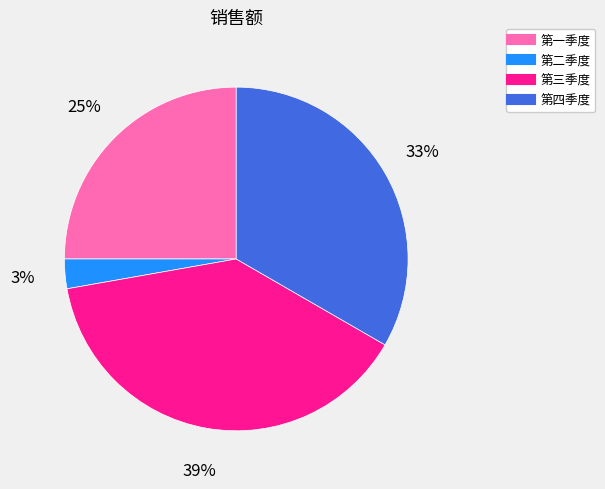

To the nearest percent, what portion does 第一季度 represent?

25%